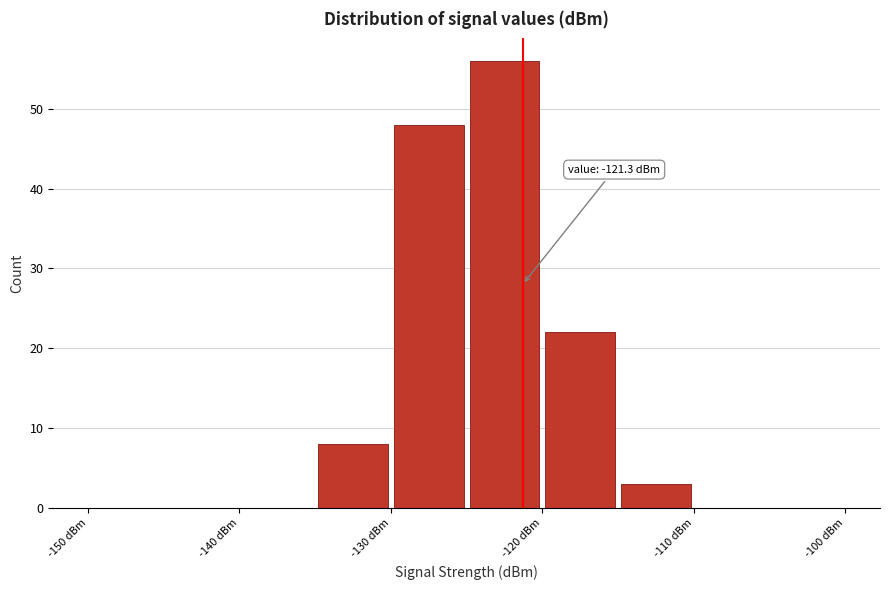

Over which range of the x-axis is the bar tallest?

-125 to -120